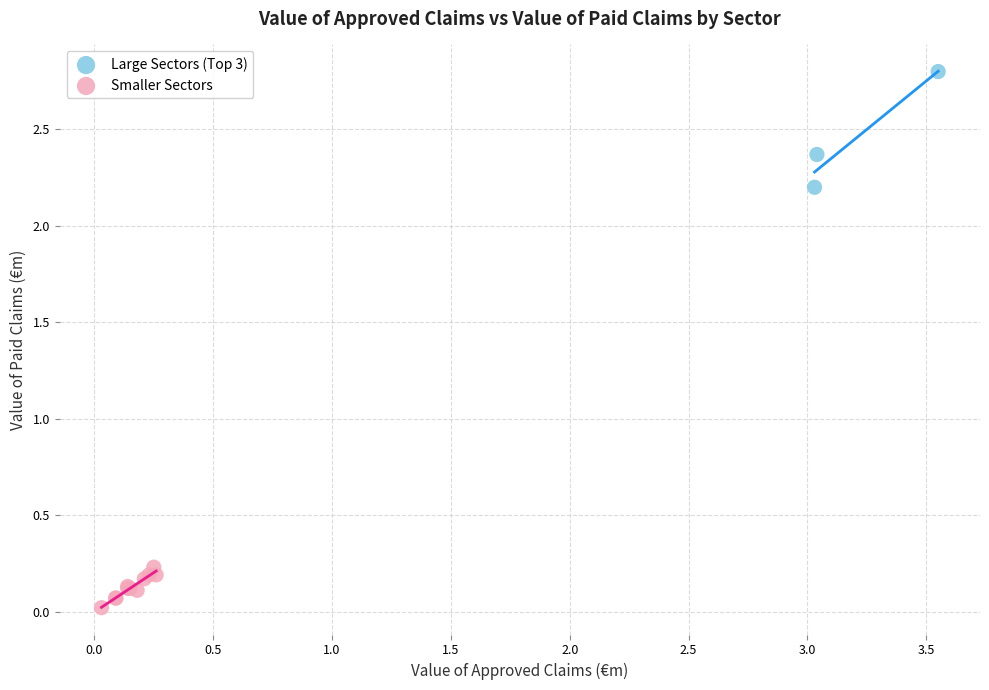

Which series contains the lowest Y value?

Smaller Sectors